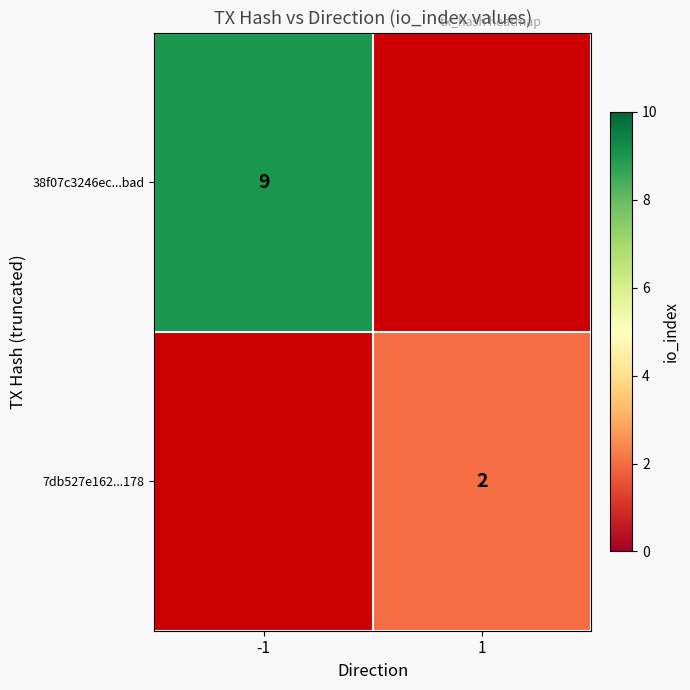

The value of 7db527e162...178 at 1 is 2. True or false?

True